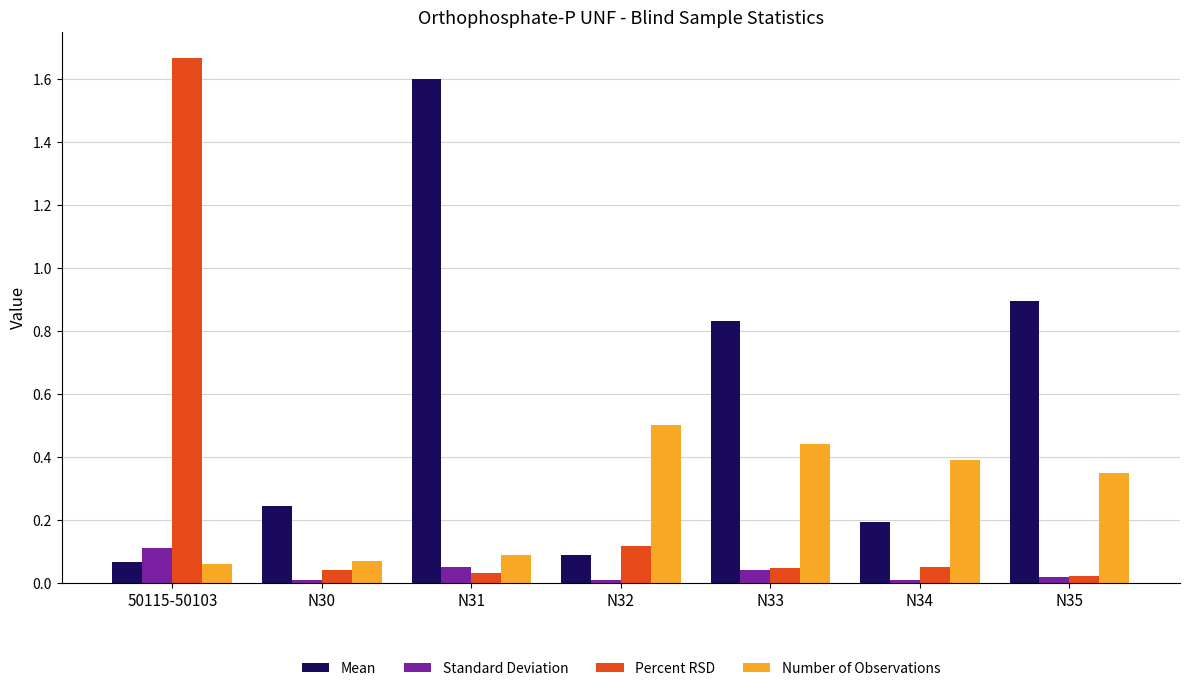

Is it true that Percent RSD equals 0.1 at N31?

False